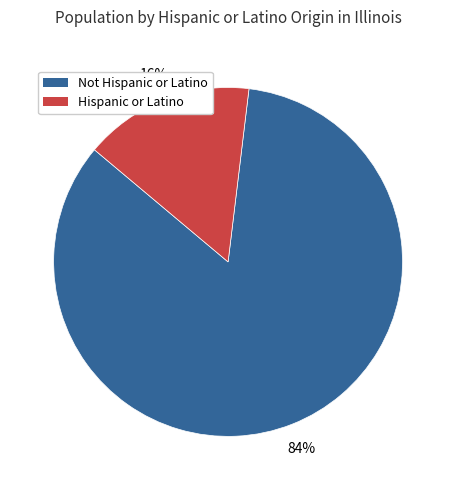

Does any single category account for the majority?

Yes